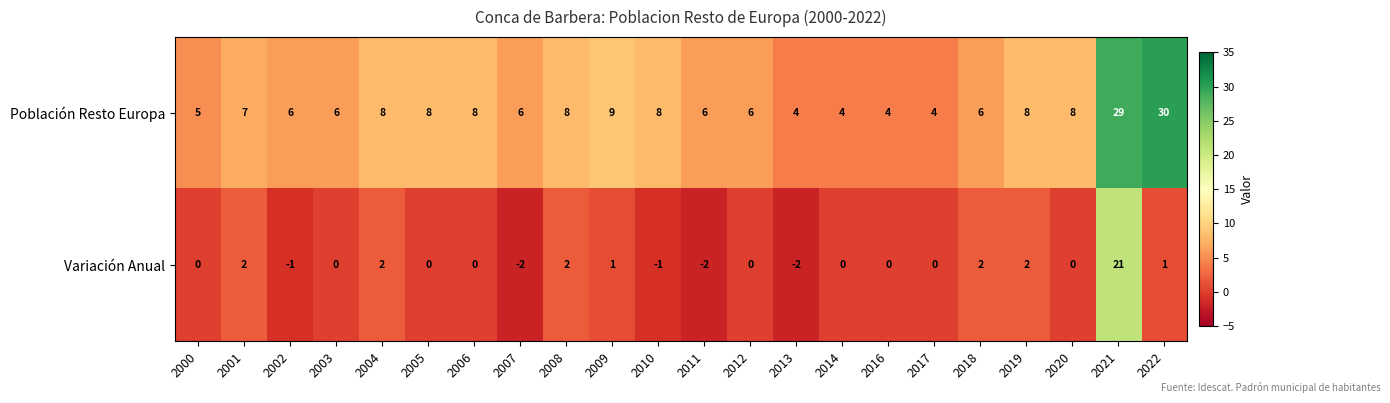

Rank the series by their average value, from lowest to highest.

Variación Anual, Población Resto Europa